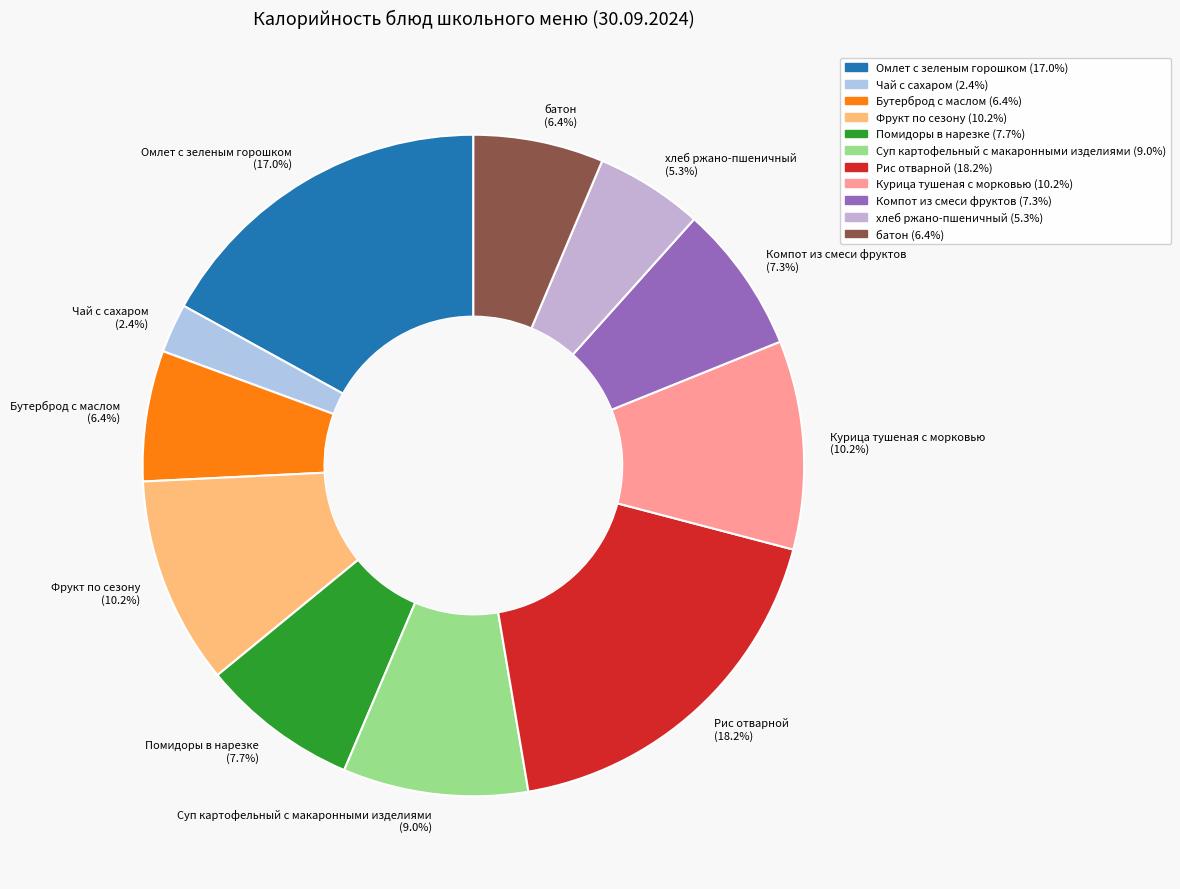

What is the largest slice in the pie chart?

Рис отварной